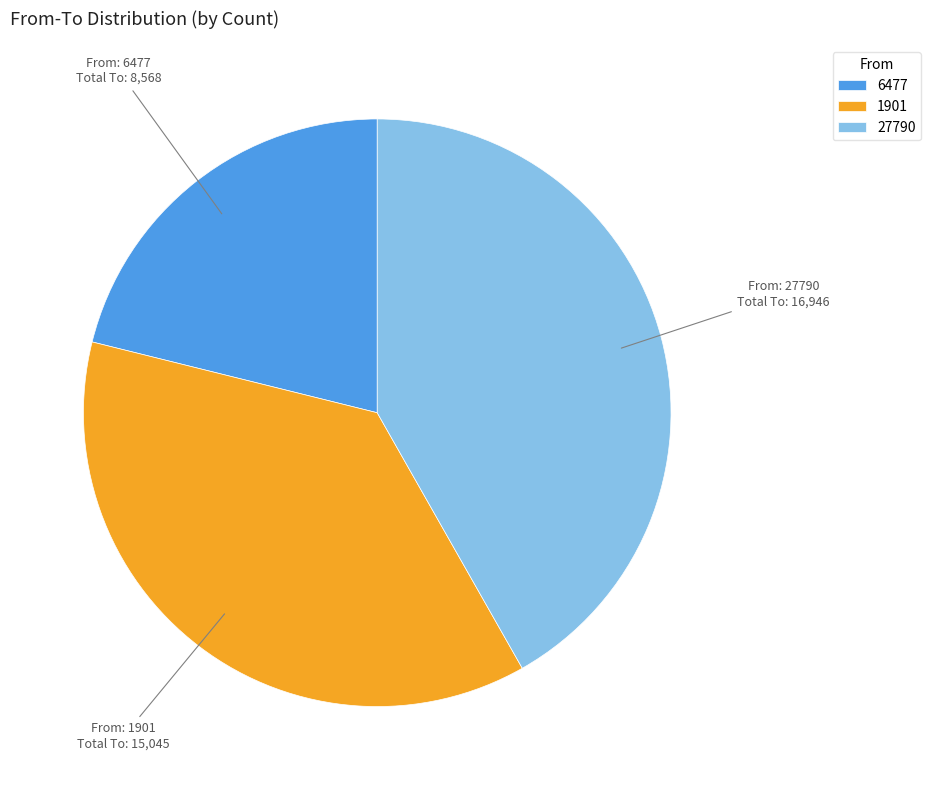

Which slice is the largest?

27790